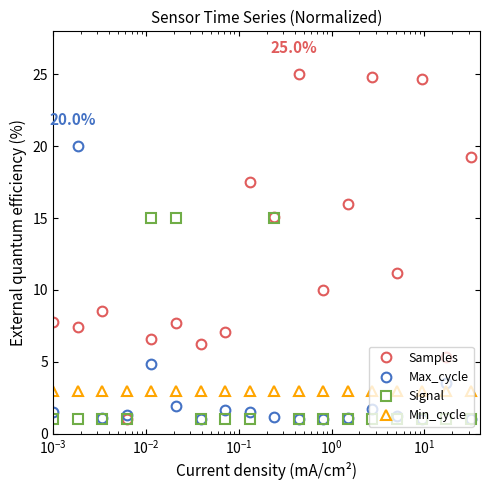

At how many categories does at least one series exceed 13?

10